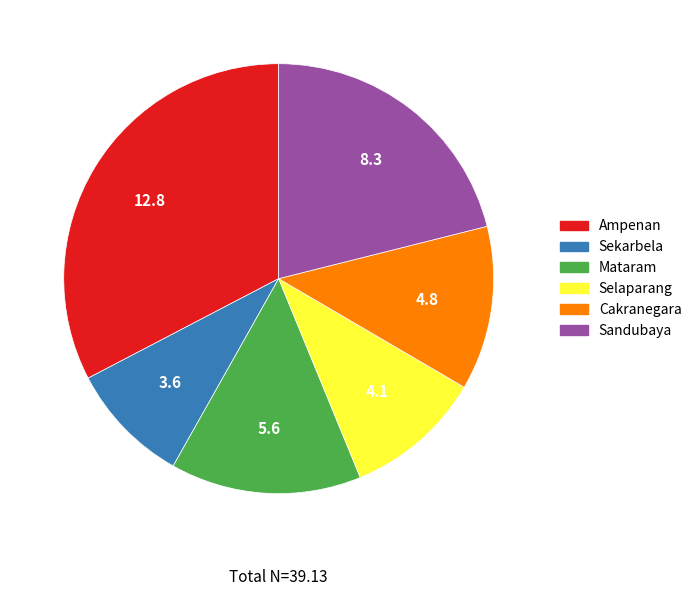

Rank the categories by value from highest to lowest.

Ampenan, Sandubaya, Mataram, Cakranegara, Selaparang, Sekarbela